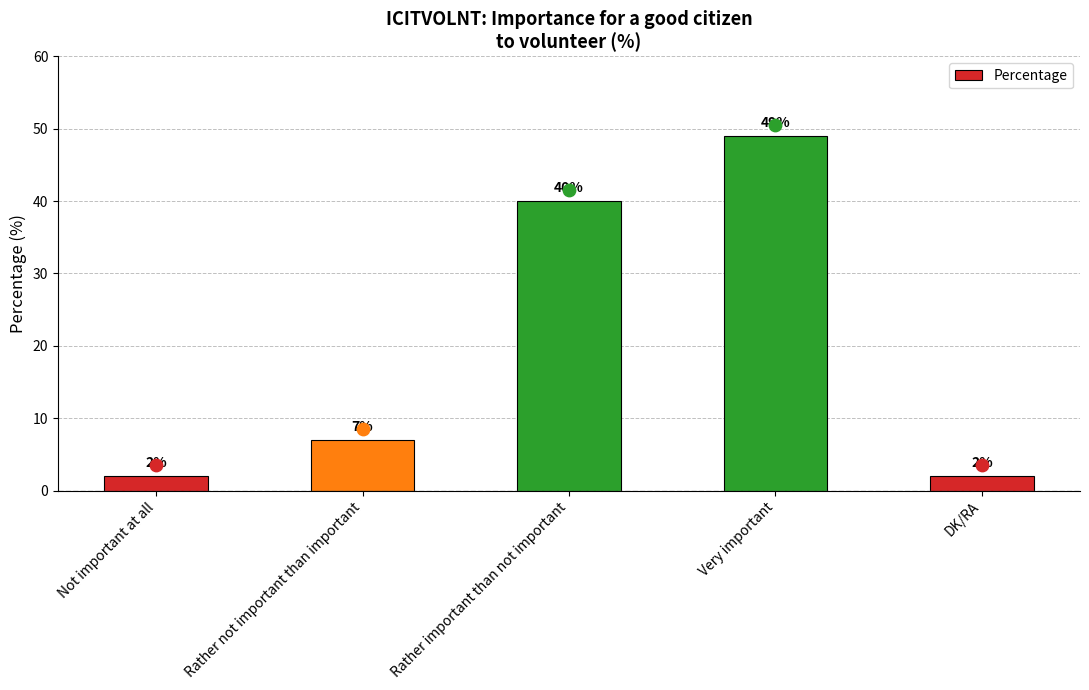

What is the change in value from Rather not important than important to Rather important than not important?

+33